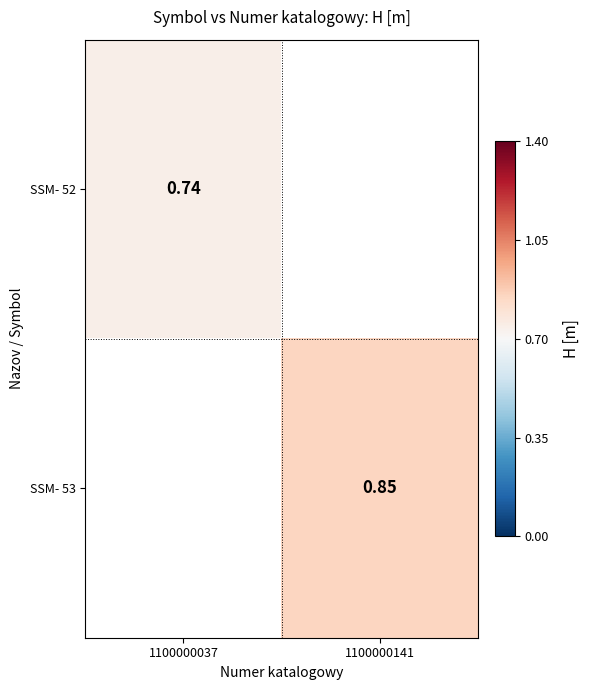

True or false: SSM- 52 has a value of 0.7 at 1100000037.

True